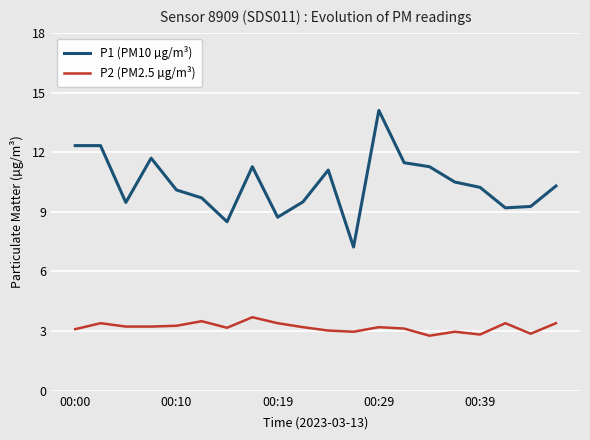

What is the average value of the P2 (PM2.5 µg/m³) series?

3.2